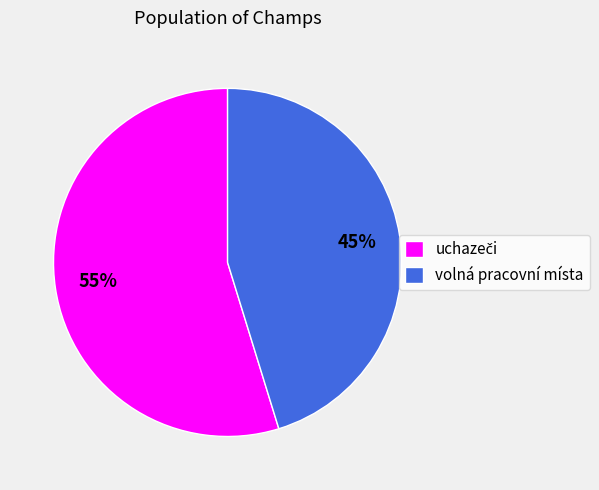

Is it true that volná pracovní místa is 37% of the pie?

False